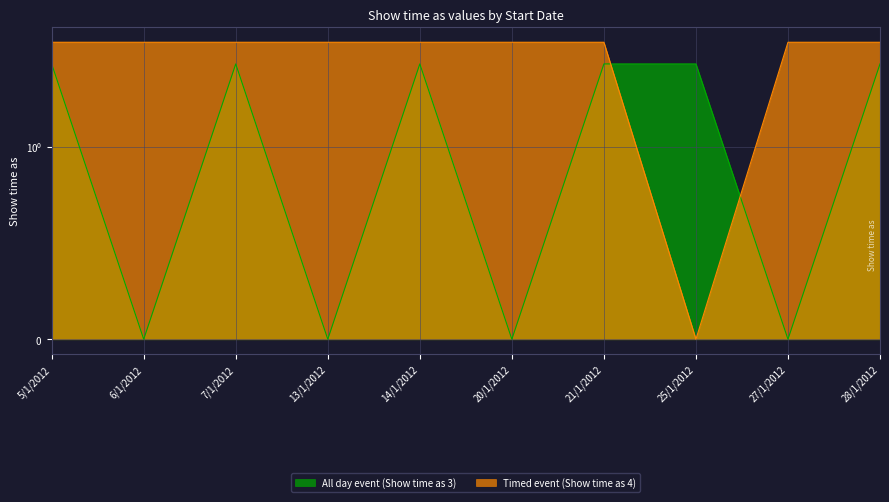

Between which two adjacent categories do All day event (Show time as 3) and Timed event (Show time as 4) first intersect?

21/1/2012 and 25/1/2012